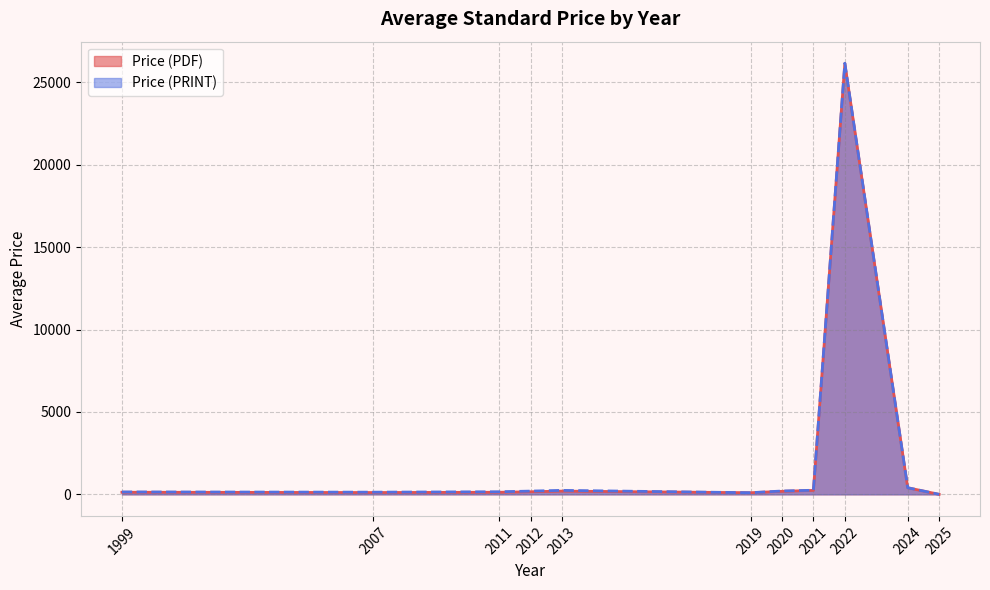

At which label is Price (PRINT) closest to 13084?

2024